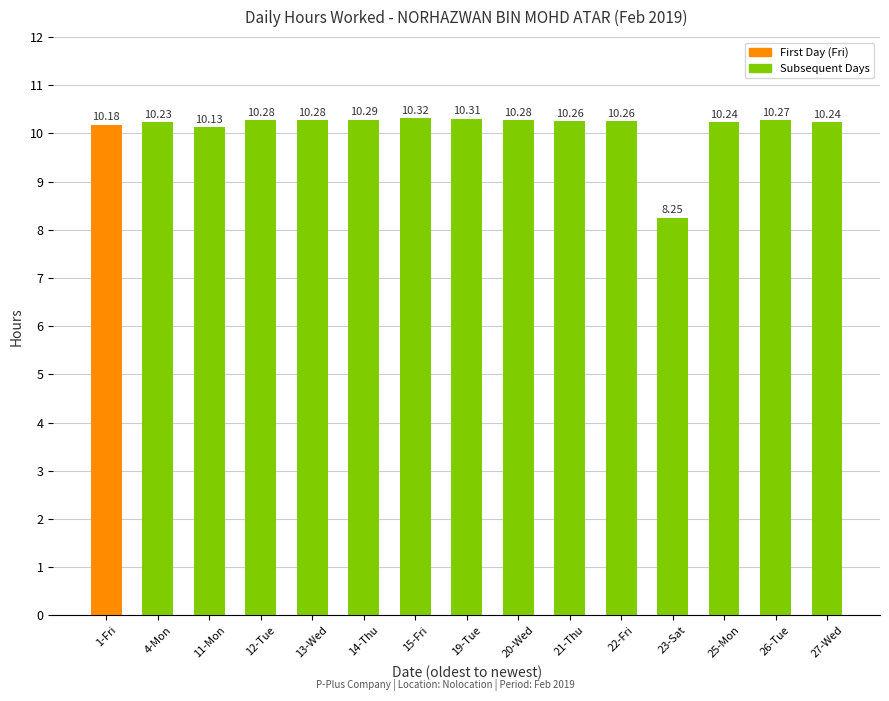

Where is the data nearest to the value 9?

23-Sat